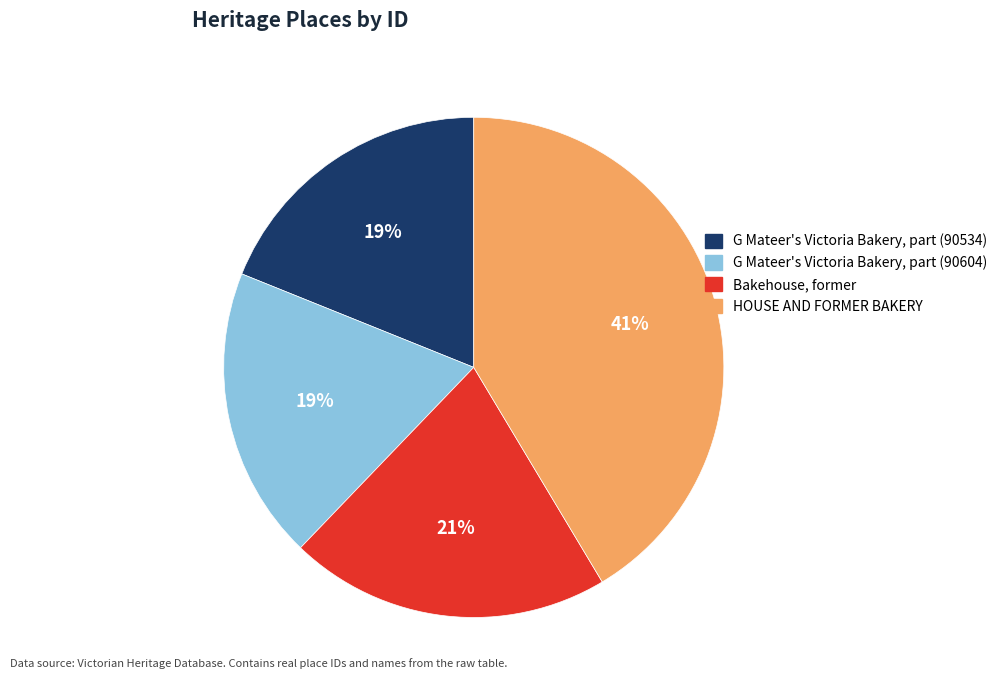

The G Mateer's Victoria Bakery, part (90534) slice represents 19% of the pie. True or false?

True